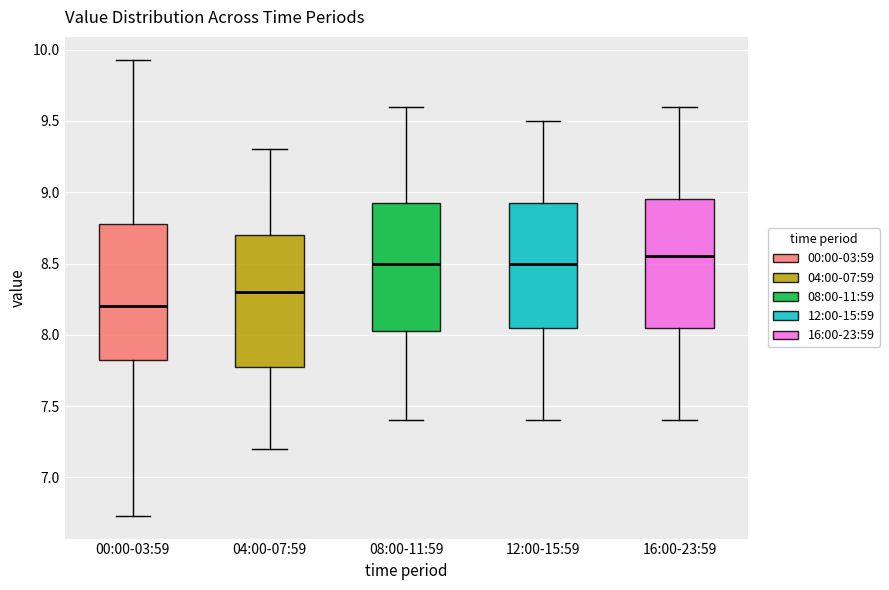

Reading left to right, read every box against the y-axis: the position of its median line, the range the box covers, and the ends of its whiskers. The values are not printed on the chart, so give them approximately, as read against the axis.

00:00-03:59: median 8.20, box 7.80 to 8.80, whiskers 6.75 to 9.95
04:00-07:59: median 8.30, box 7.80 to 8.70, whiskers 7.20 to 9.30
08:00-11:59: median 8.50, box 8.05 to 8.95, whiskers 7.40 to 9.60
12:00-15:59: median 8.50, box 8.05 to 8.95, whiskers 7.40 to 9.50
16:00-23:59: median 8.55, box 8.05 to 8.95, whiskers 7.40 to 9.60